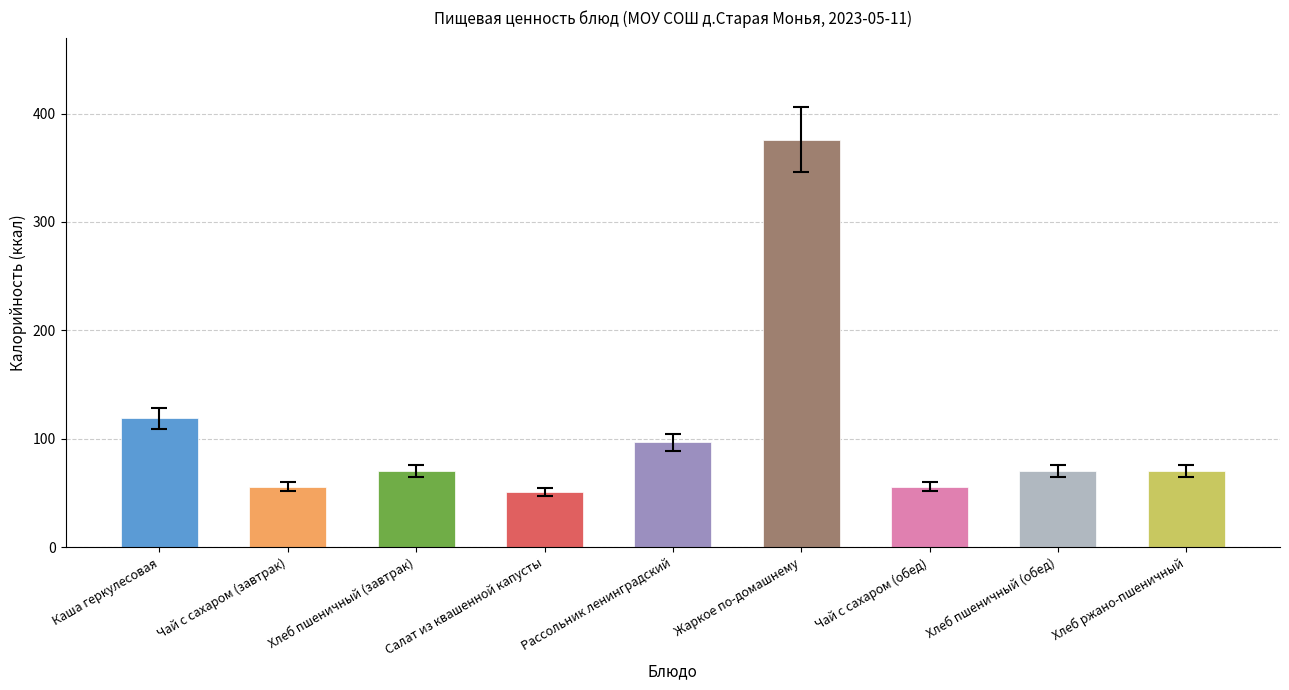

Which series has the largest range (max minus min)?

Калорийность